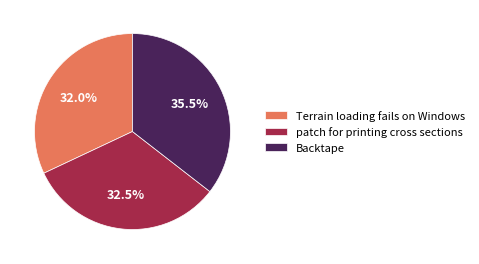

What percentage is the Terrain loading fails on Windows slice, to the nearest percent?

32%